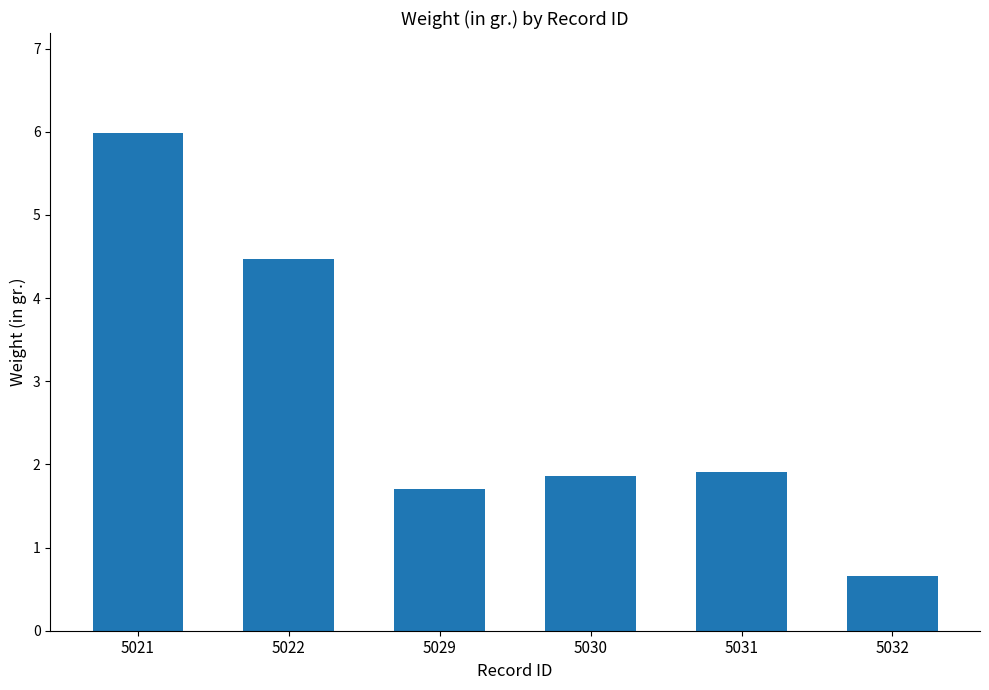

The value at 5032 is 0.7. True or false?

True